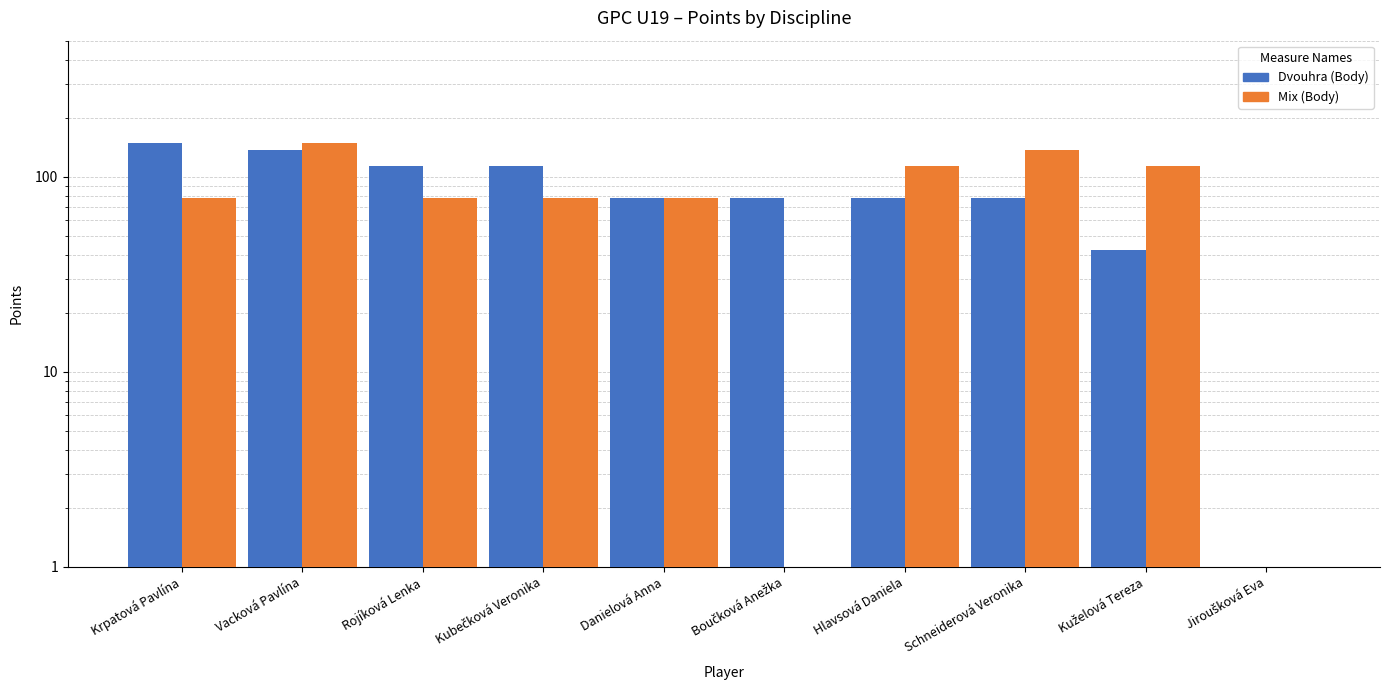

Is it true that Mix (Body) equals 78 at Kubečková Veronika?

True